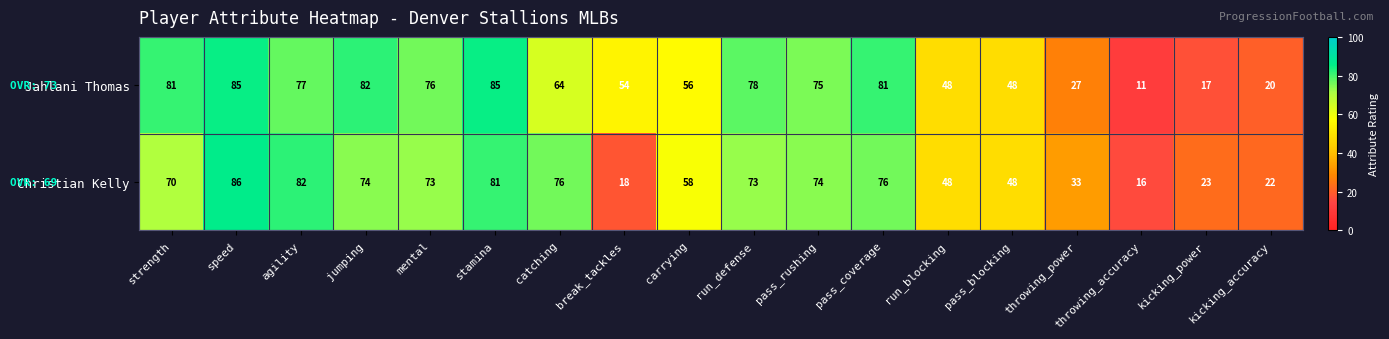

What is the difference between the maximum and minimum values in the Jahlani Thomas series?

74